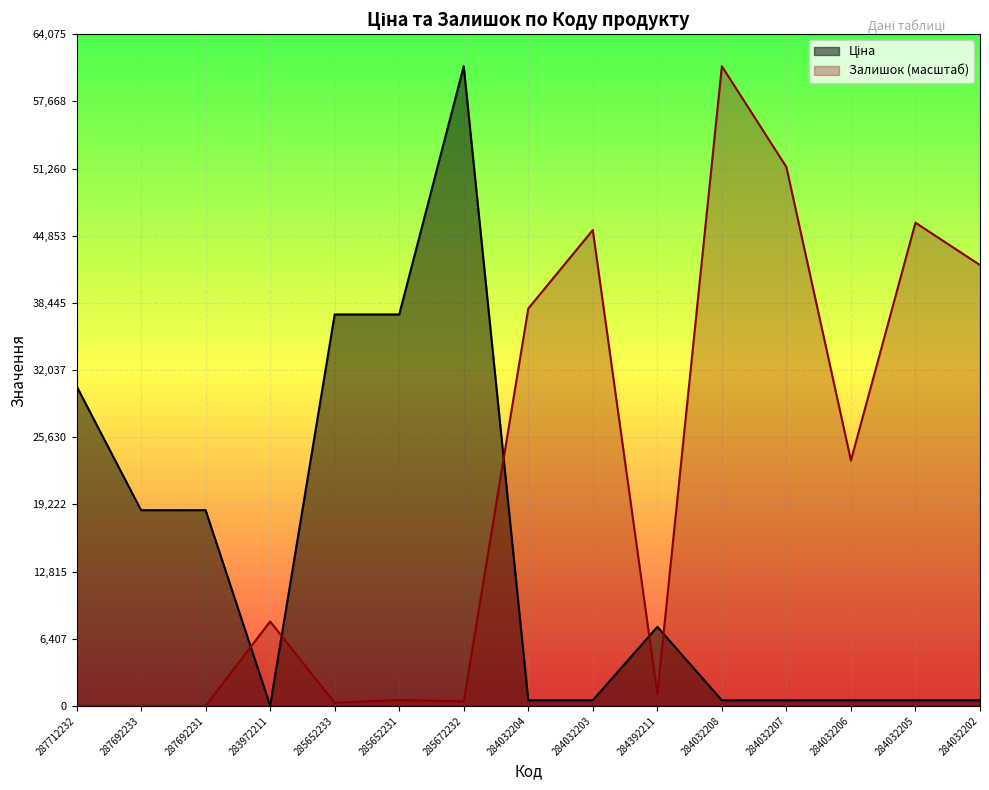

At which label is Ціна closest to 30528?

287712232